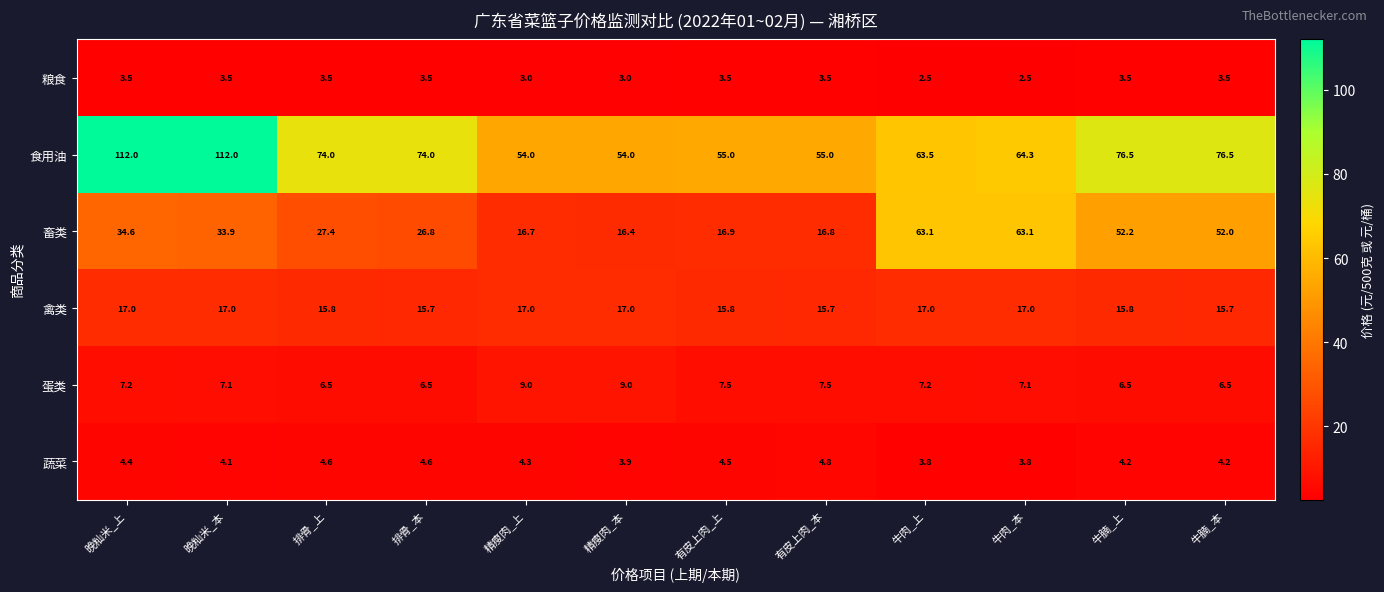

The 食用油 series shows 35.9 at 牛肉_上. True or false?

False